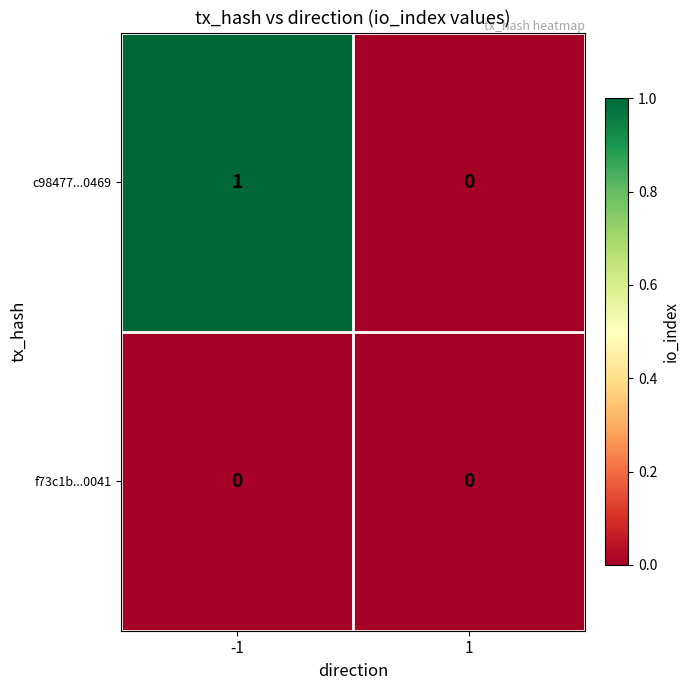

The f73c1b...0041 series shows 0 at -1. True or false?

True